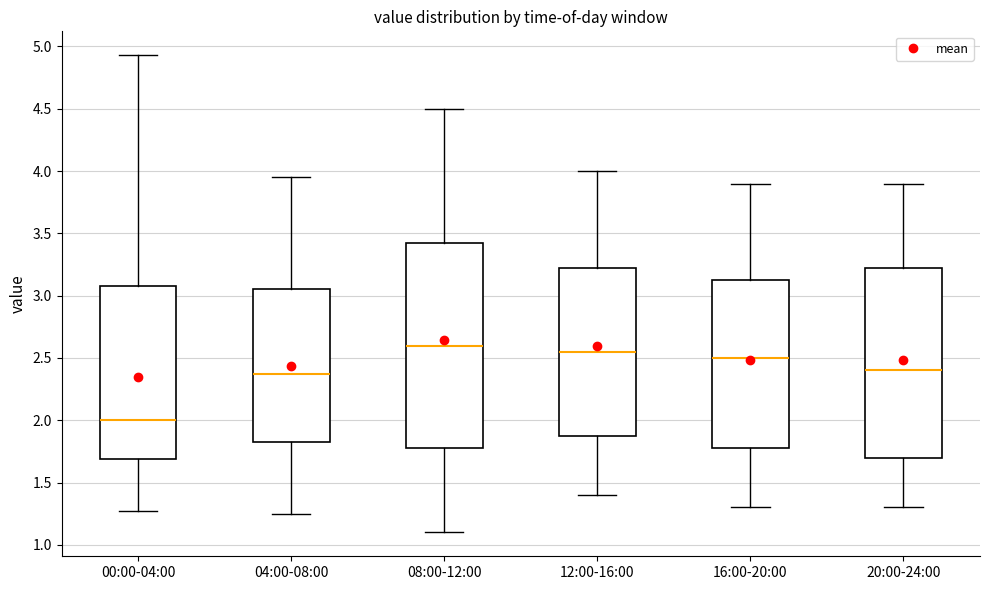

Reading left to right, read every box against the y-axis: the position of its median line, the range the box covers, and the ends of its whiskers. The values are not printed on the chart, so give them approximately, as read against the axis.

00:00-04:00: median 2.00, box 1.70 to 3.10, whiskers 1.25 to 4.95
04:00-08:00: median 2.40, box 1.85 to 3.05, whiskers 1.25 to 3.95
08:00-12:00: median 2.60, box 1.80 to 3.45, whiskers 1.10 to 4.50
12:00-16:00: median 2.55, box 1.90 to 3.25, whiskers 1.40 to 4.00
16:00-20:00: median 2.50, box 1.80 to 3.15, whiskers 1.30 to 3.90
20:00-24:00: median 2.40, box 1.70 to 3.25, whiskers 1.30 to 3.90